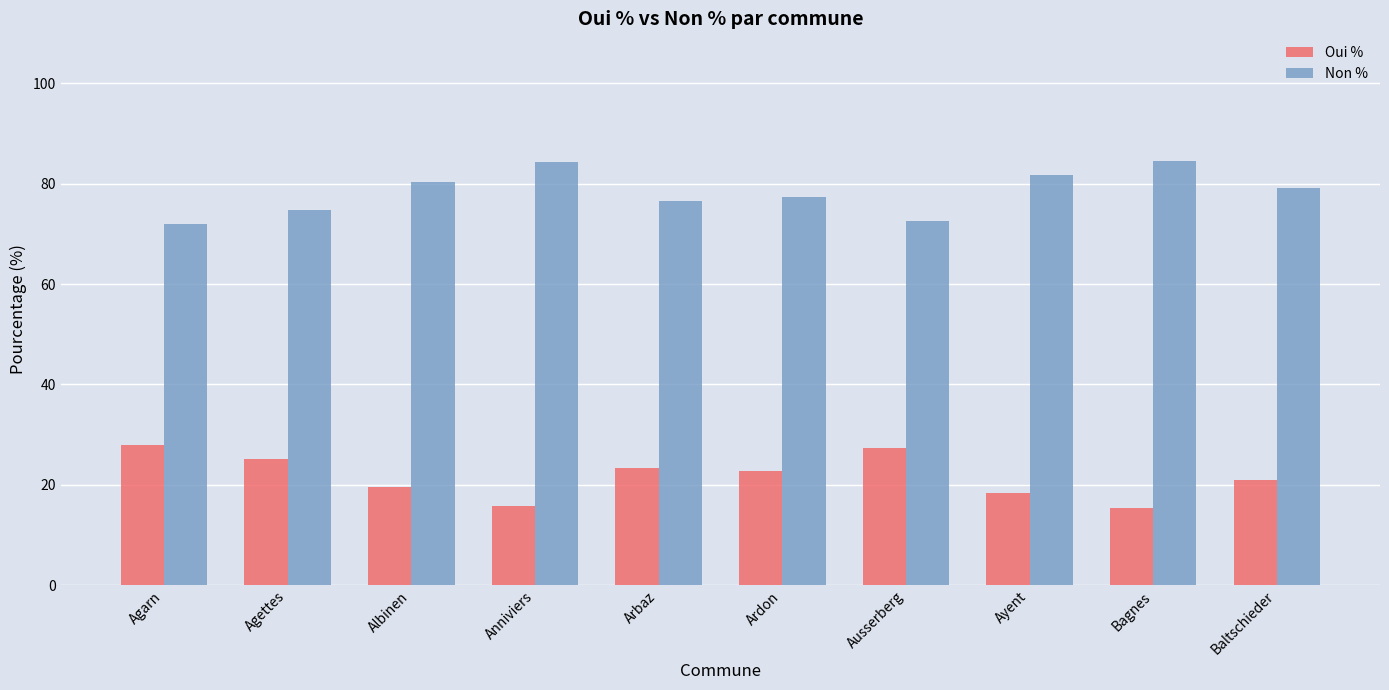

What are all the series names shown in the legend?

Oui %, Non %